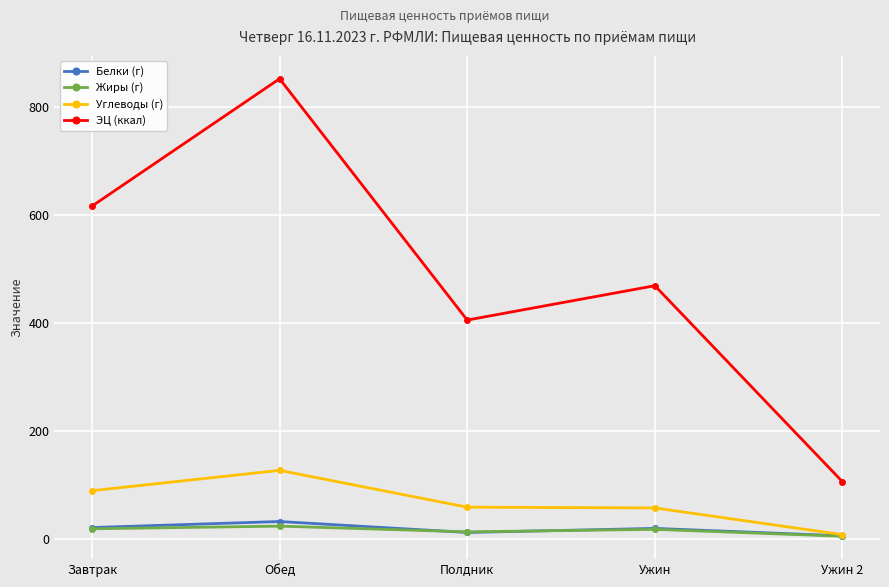

The value of Углеводы (г) at Завтрак is 89.4. True or false?

True